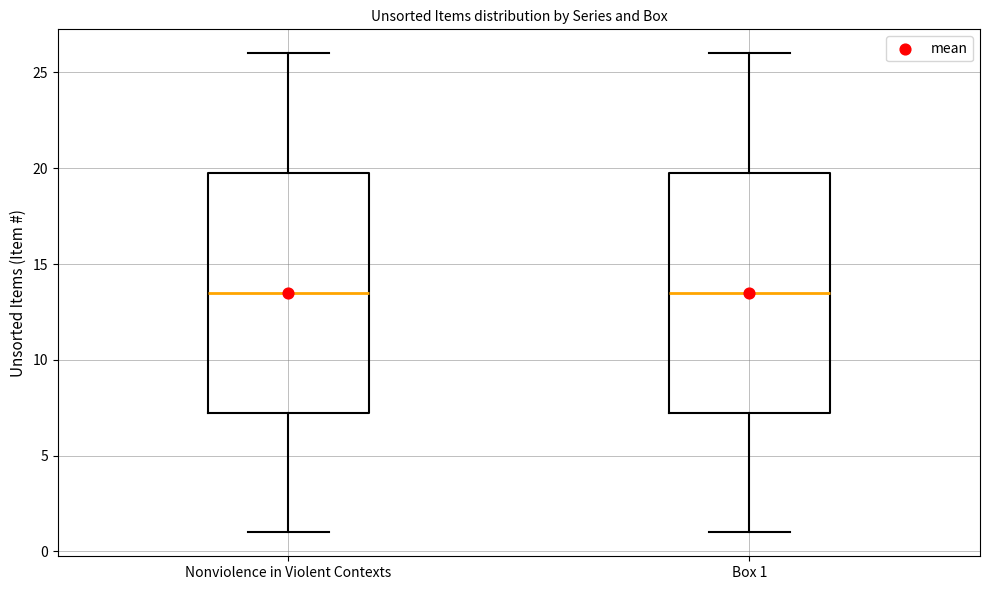

Reading left to right, read every box against the y-axis: the position of its median line, the range the box covers, and the ends of its whiskers. The values are not printed on the chart, so give them approximately, as read against the axis.

Nonviolence in Violent Contexts: median 13.5, box 7.5 to 20.0, whiskers 1.0 to 26.0
Box 1: median 13.5, box 7.5 to 20.0, whiskers 1.0 to 26.0